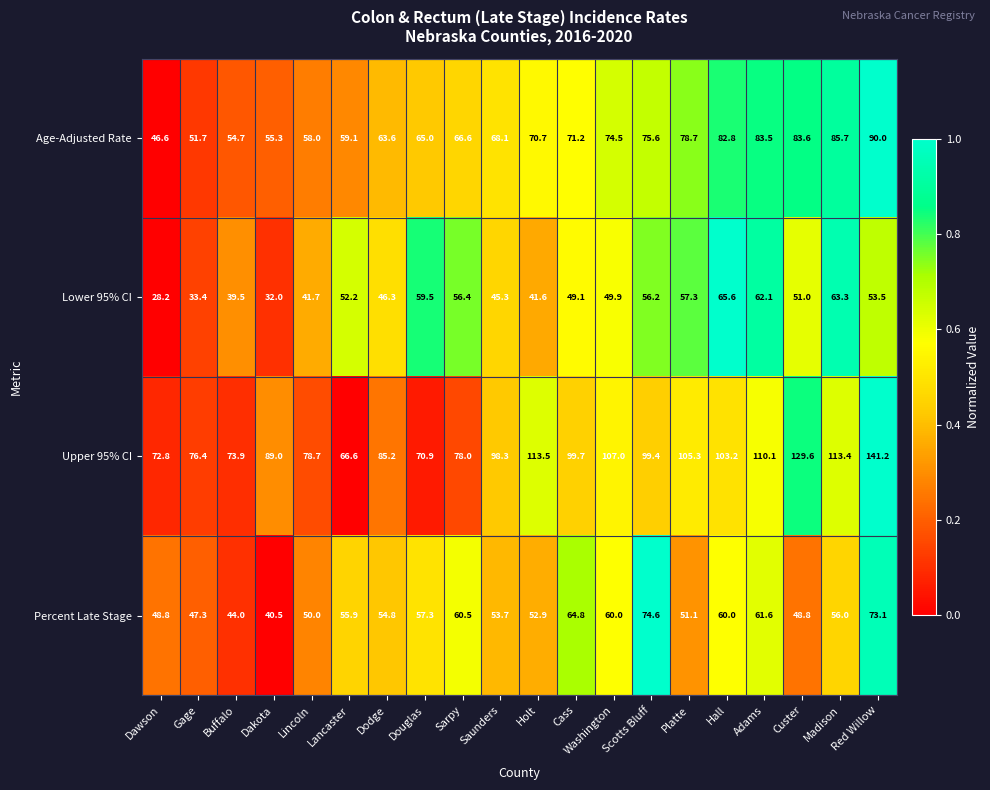

Rank the series by their maximum value, from highest to lowest.

Upper 95% CI, Age-Adjusted Rate, Percent Late Stage, Lower 95% CI